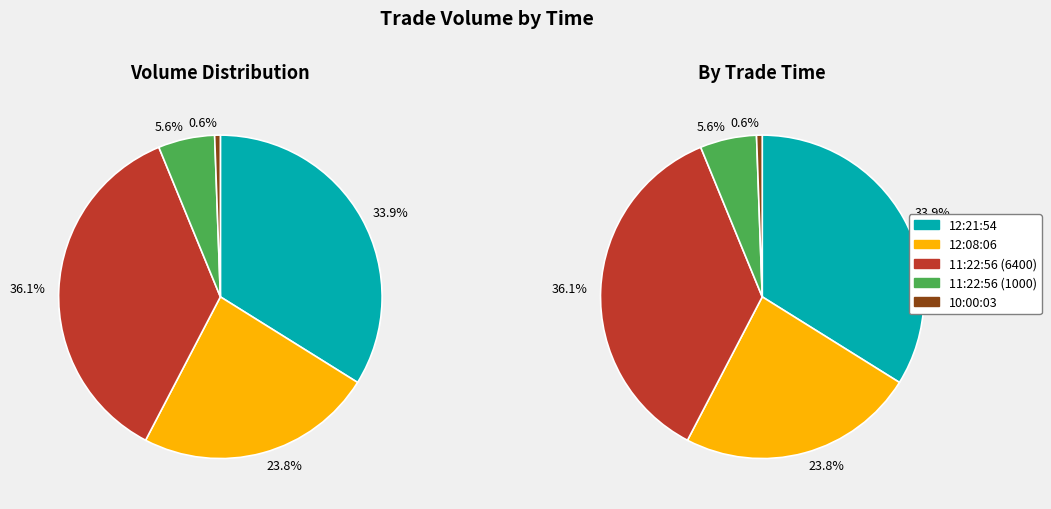

To the nearest percent, what portion does 12:21:54 represent?

34%